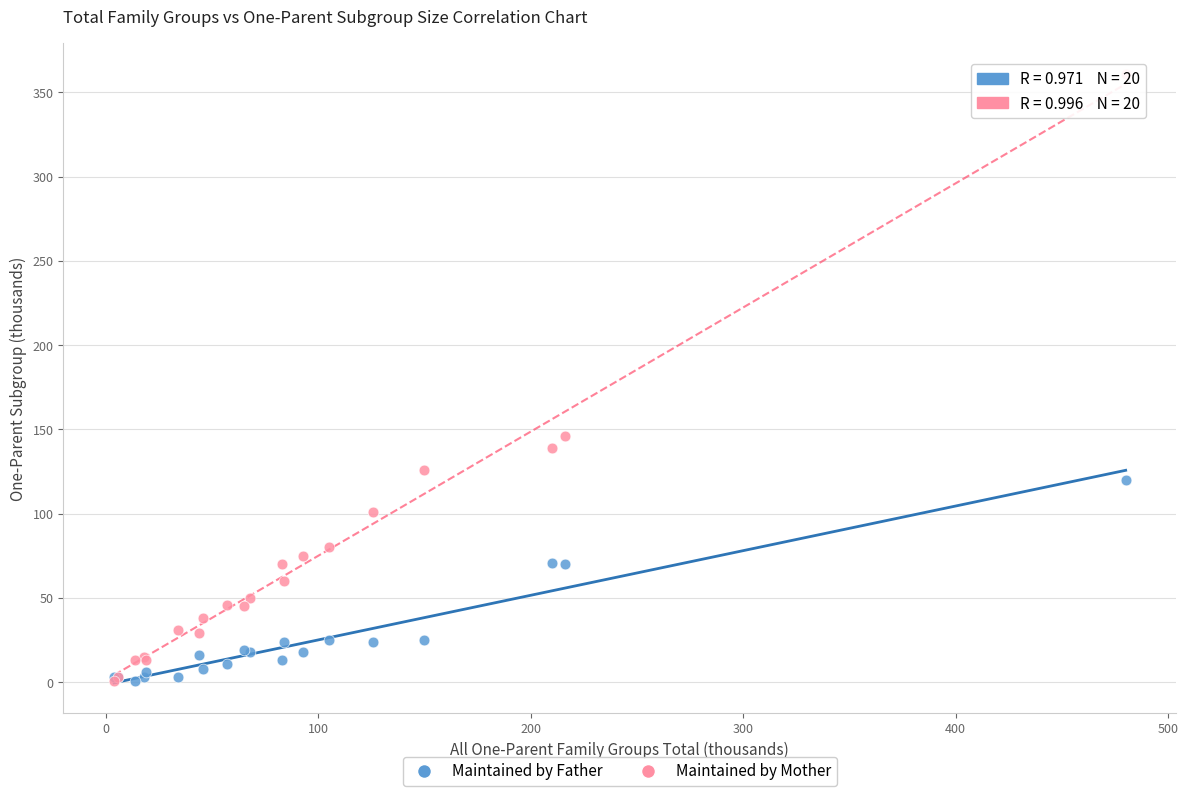

Which series reaches the maximum Y coordinate?

Maintained by Mother